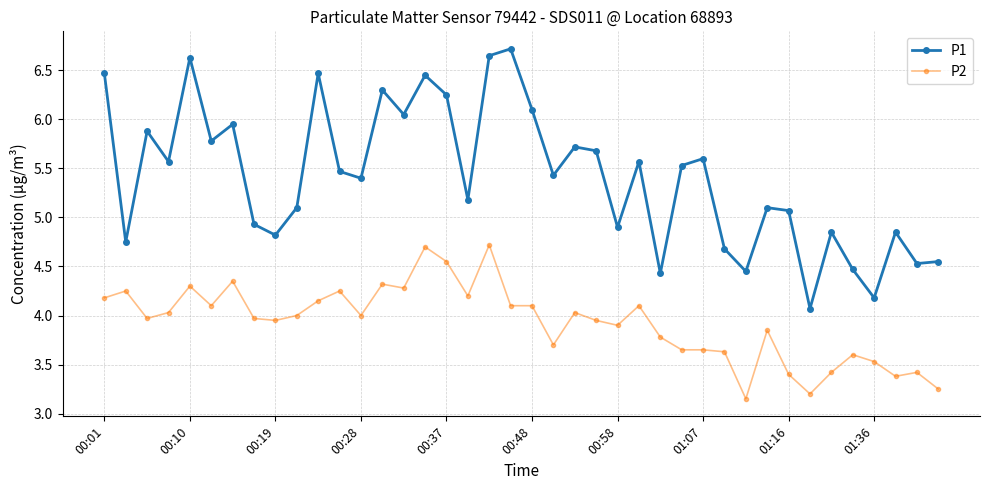

Which series has the largest total across all categories?

P1